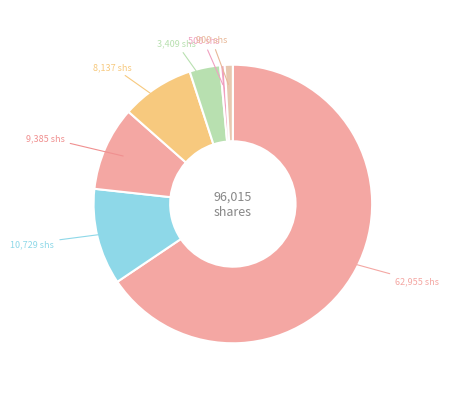

How many segments does this pie chart have?

7